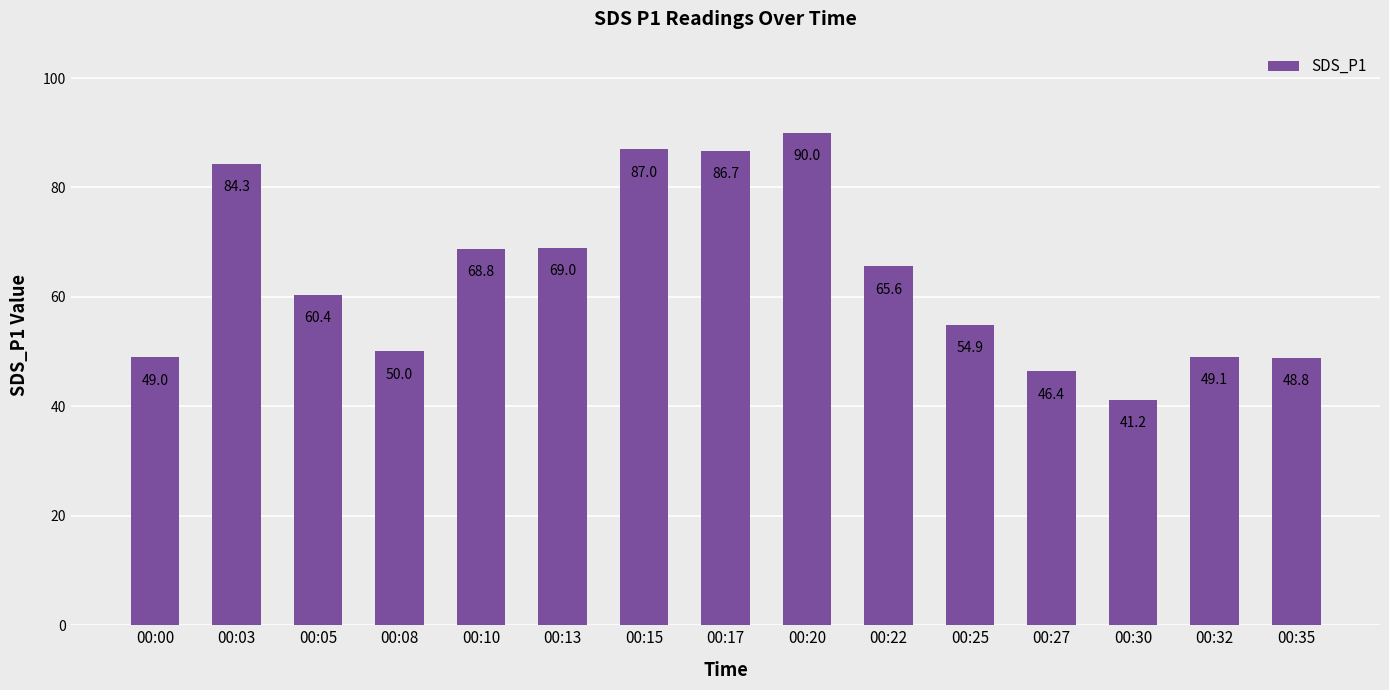

Rank the categories by value from highest to lowest.

00:20, 00:15, 00:17, 00:03, 00:13, 00:10, 00:22, 00:05, 00:25, 00:08, 00:32, 00:00, 00:35, 00:27, 00:30